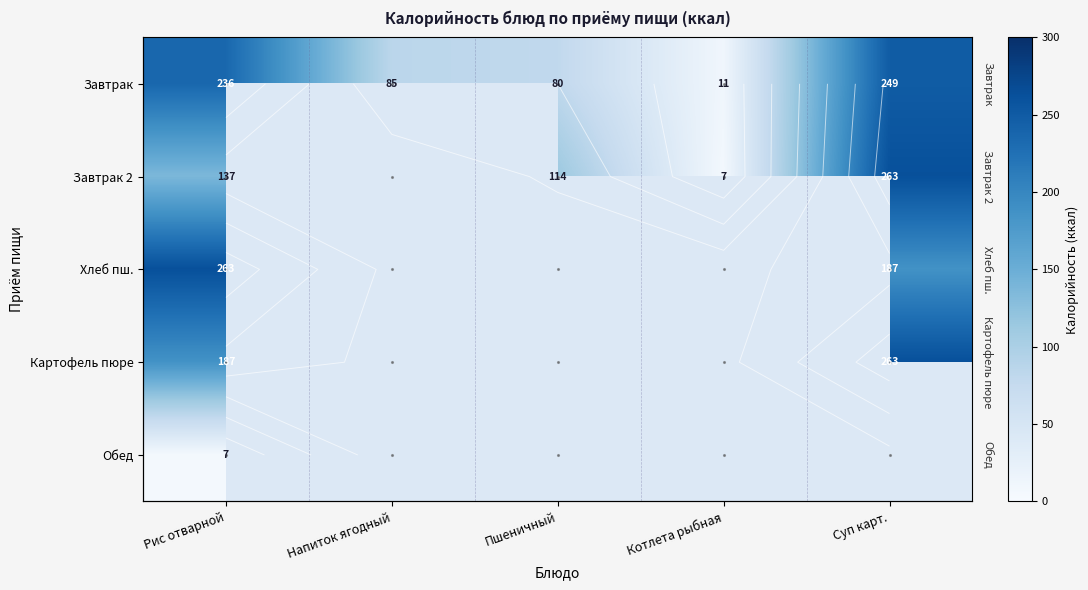

Which series has the largest total across all categories?

Завтрак